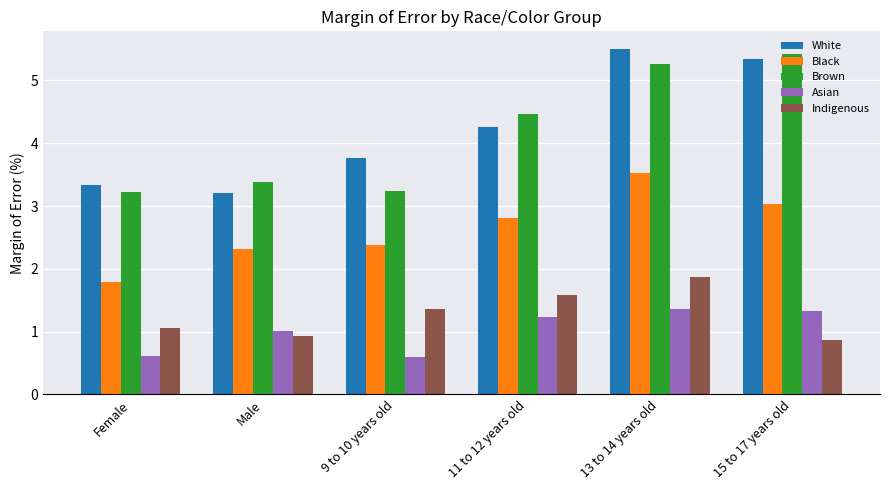

What are all the series names shown in the legend?

White, Black, Brown, Asian, Indigenous